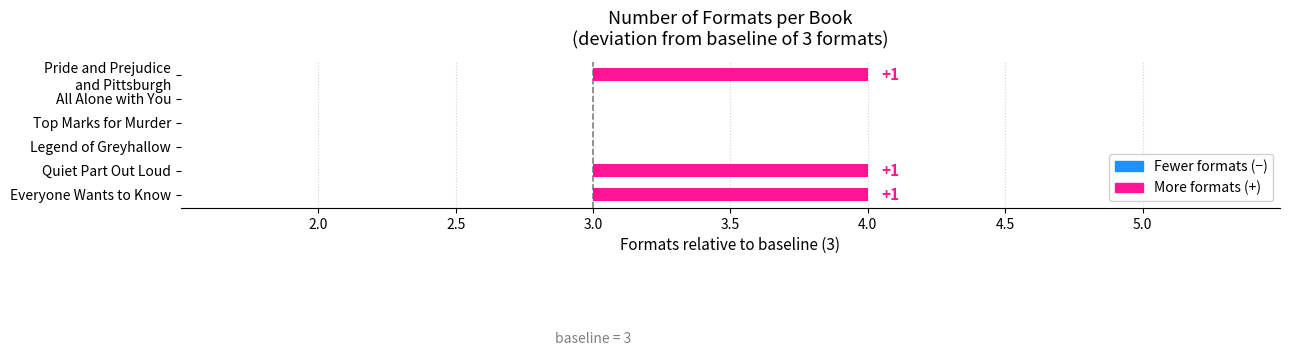

How many values are between 3 and 4?

6